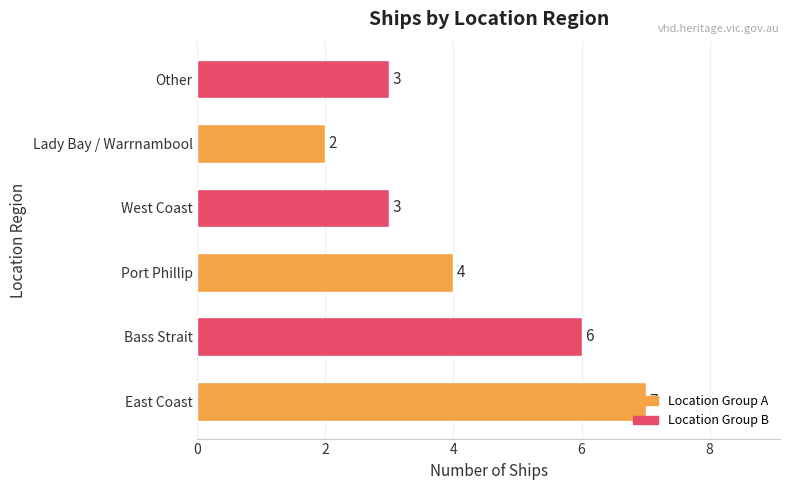

The chart shows a value of 7 at East Coast. True or false?

True